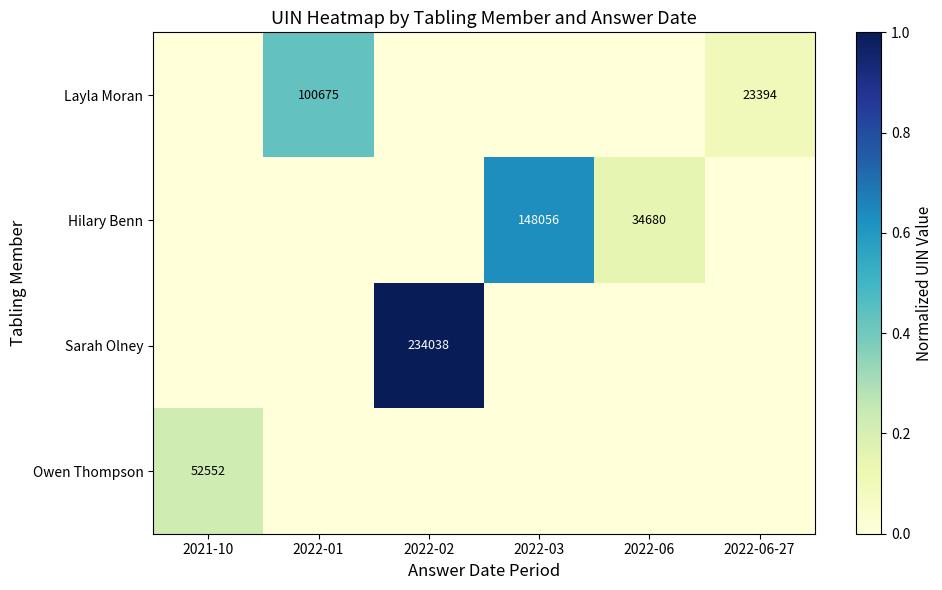

True or false: Hilary Benn has a value of 97652 at 2022-03.

False